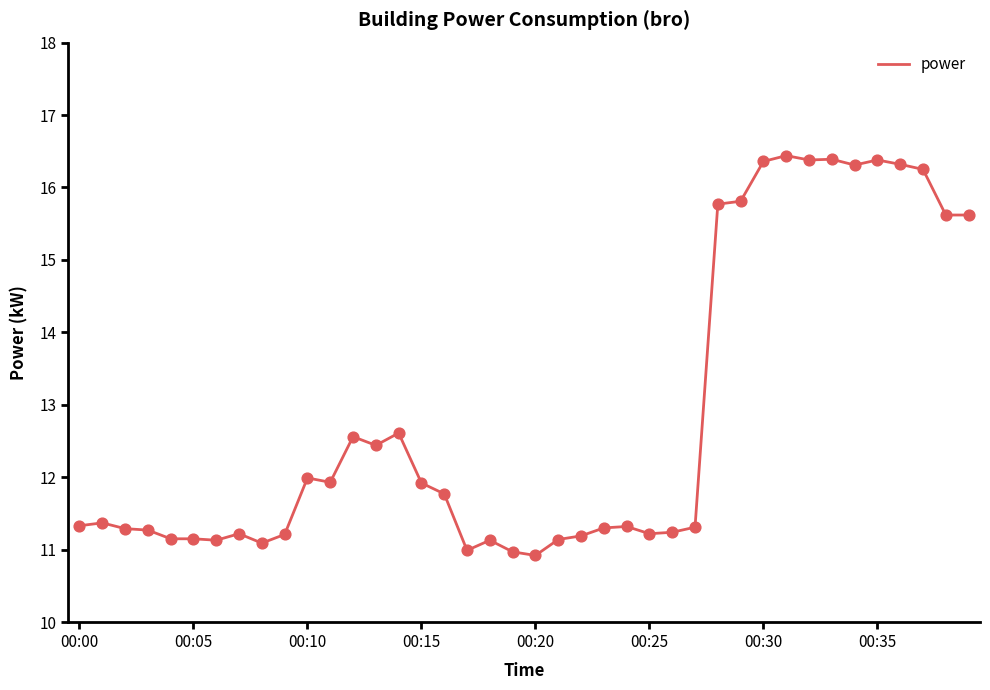

What is the greatest value displayed?

16.4